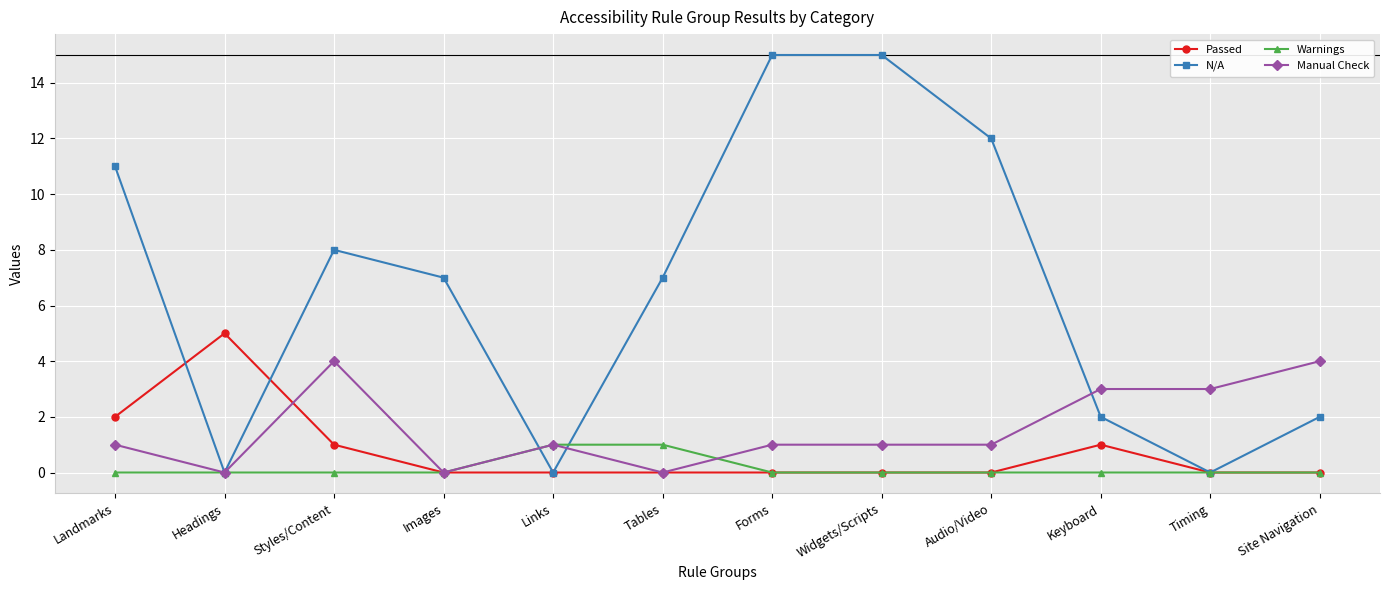

The value of Manual Check at Styles/Content is 3. True or false?

False